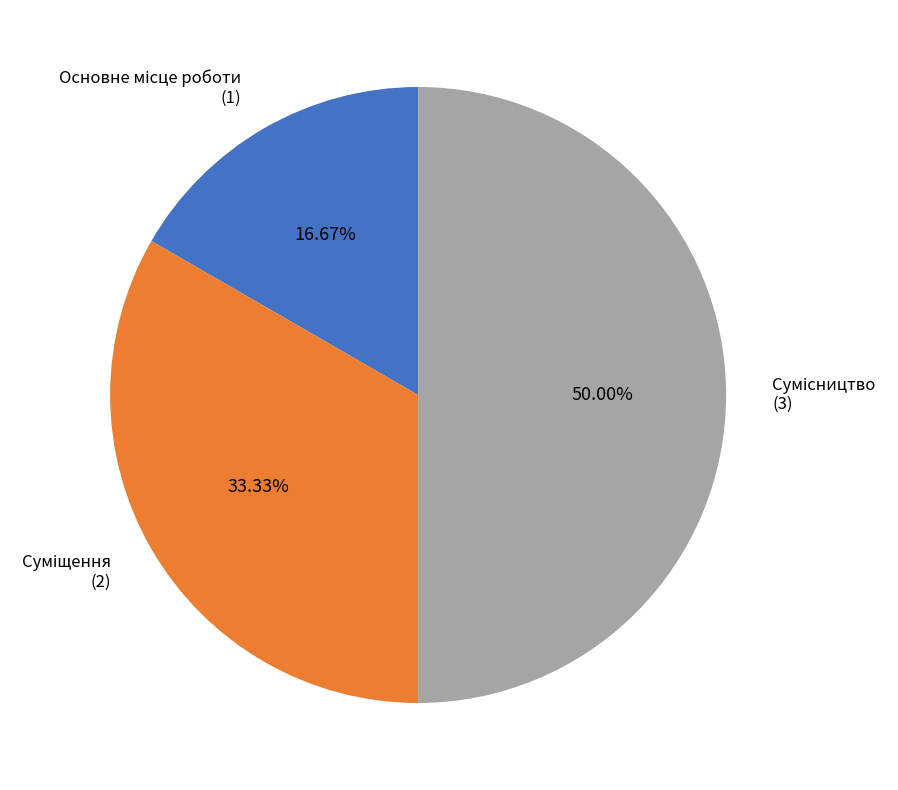

To the nearest percent, what is the difference between the largest and smallest slice percentages?

33%